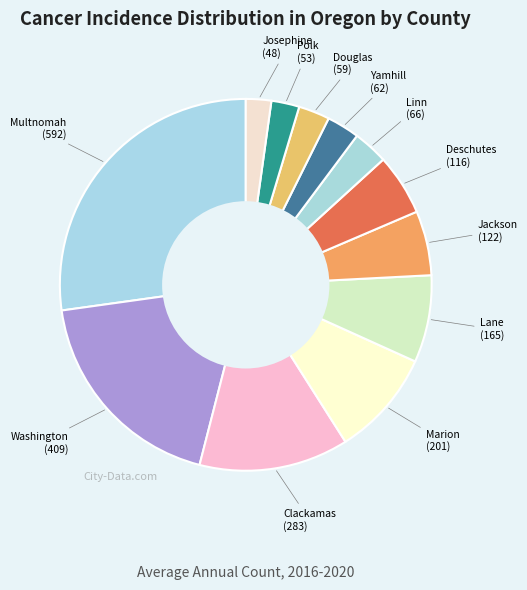

Does any single category account for the majority?

No